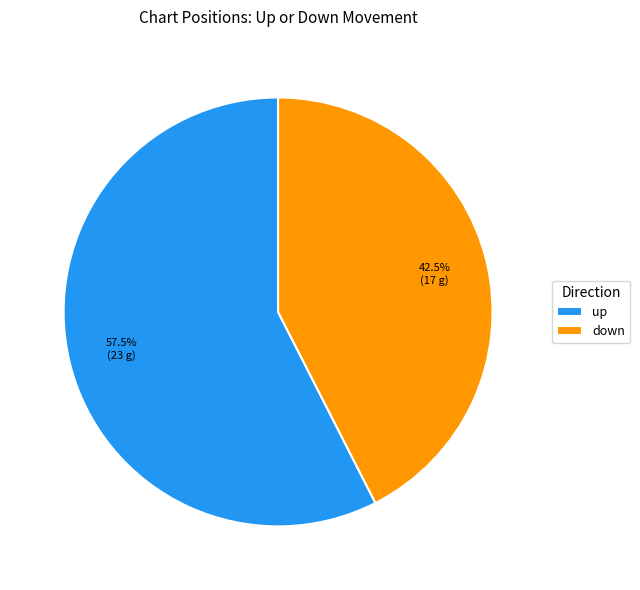

How many segments does this pie chart have?

2